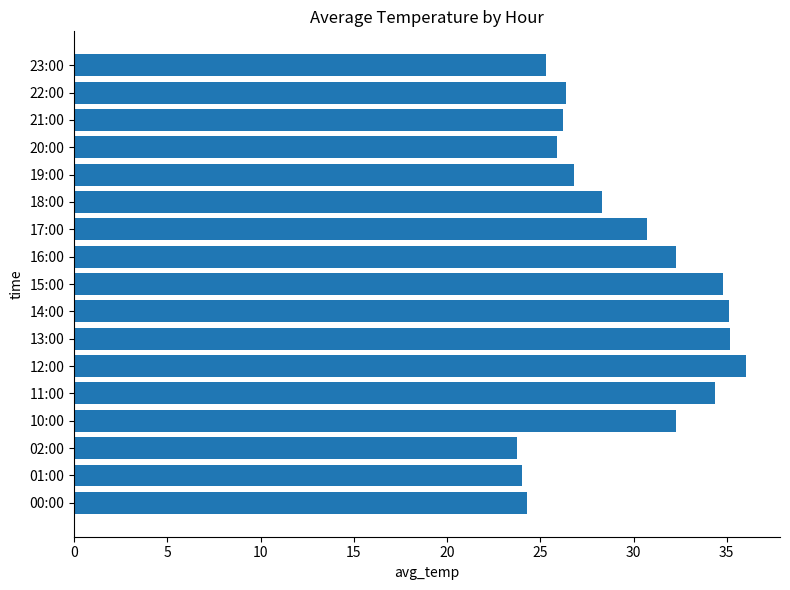

Is it true that the value at 11:00 is 34.4?

True